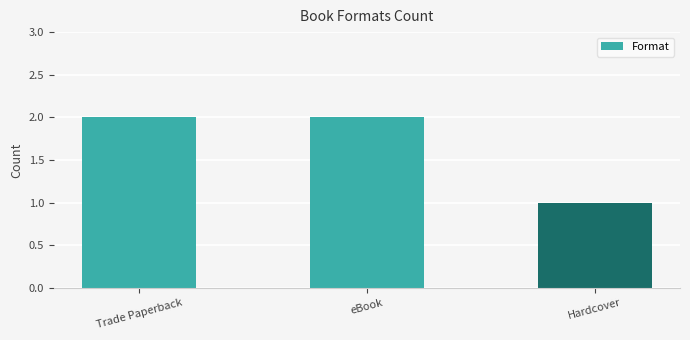

The chart shows a value of 3 at Trade Paperback. True or false?

False